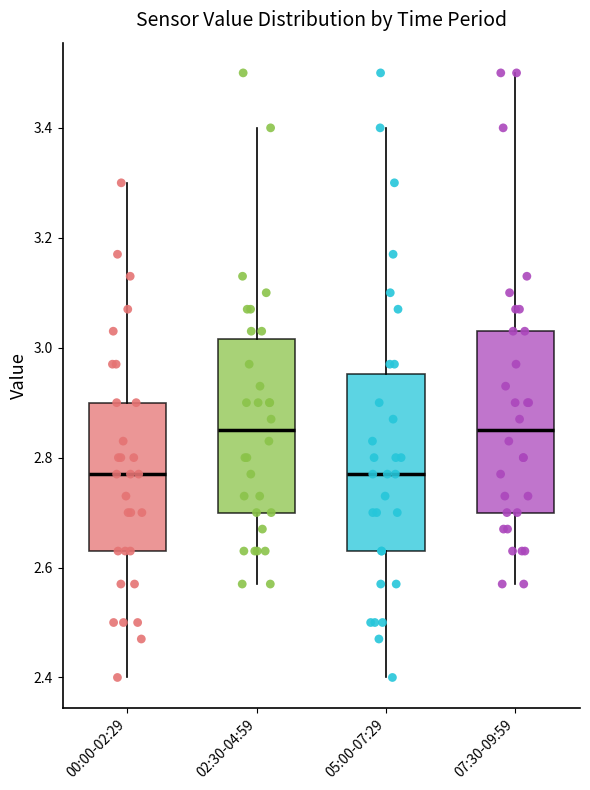

Reading left to right, transcribe this box plot: for each box, give where its median line is, the range the box spans, and where its two whiskers end, as read against the y-axis. The values are not printed on the chart, so give them approximately, as read against the axis.

00:00-02:29: median 2.78, box 2.64 to 2.90, whiskers 2.40 to 3.30
02:30-04:59: median 2.86, box 2.70 to 3.02, whiskers 2.58 to 3.40
05:00-07:29: median 2.78, box 2.64 to 2.96, whiskers 2.40 to 3.40
07:30-09:59: median 2.86, box 2.70 to 3.04, whiskers 2.58 to 3.50